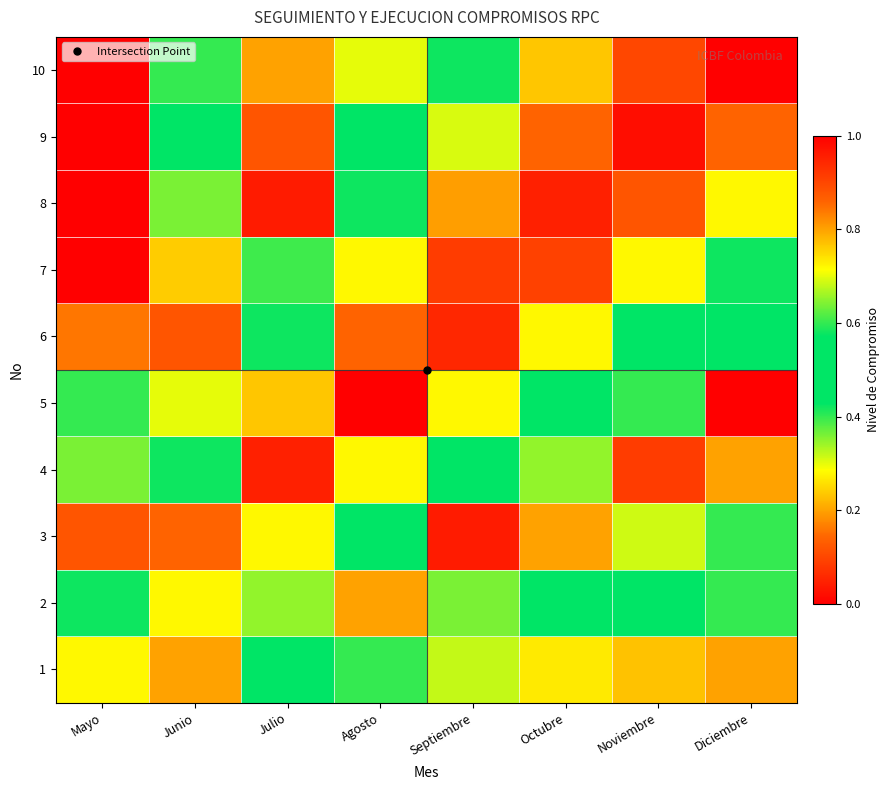

How many data points does each series have?

8